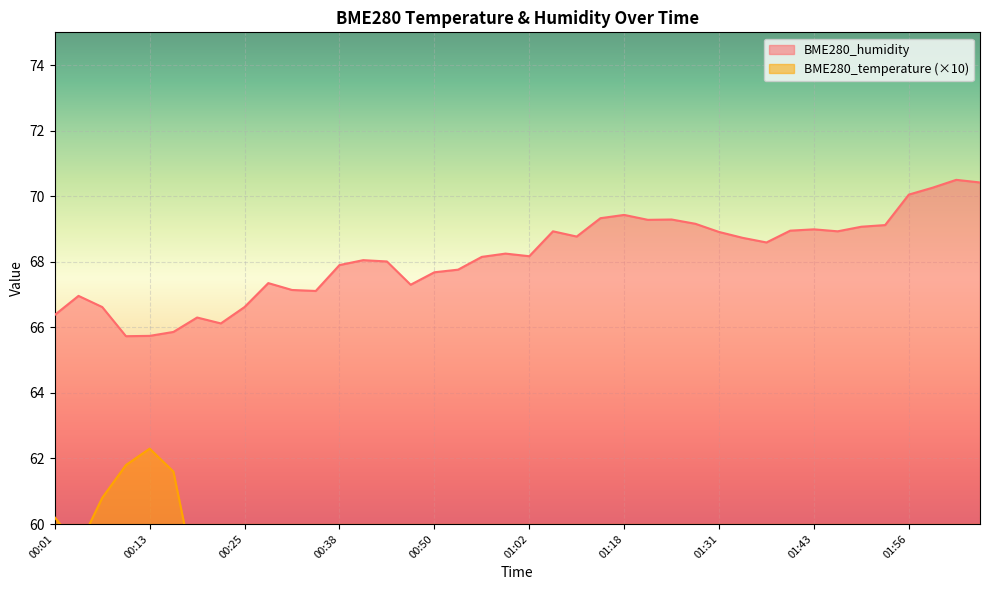

Count the number of data series in this chart.

2